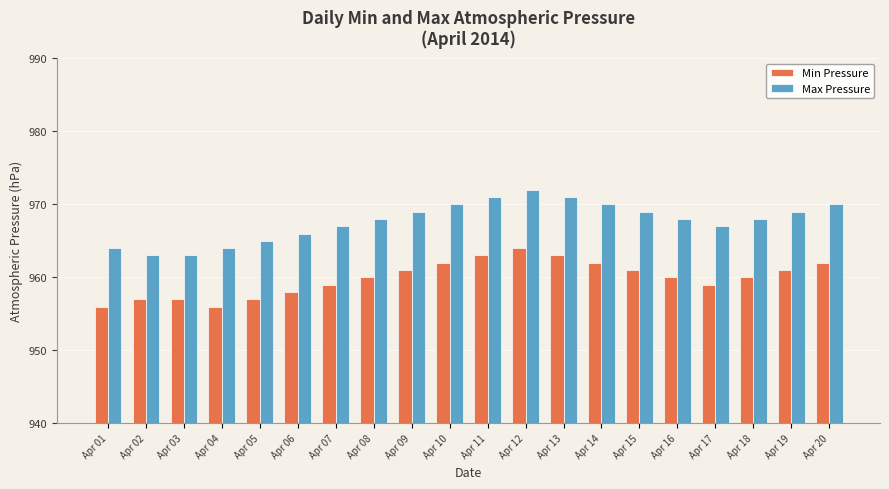

The Max Pressure series shows 1345 at Apr 08. True or false?

False